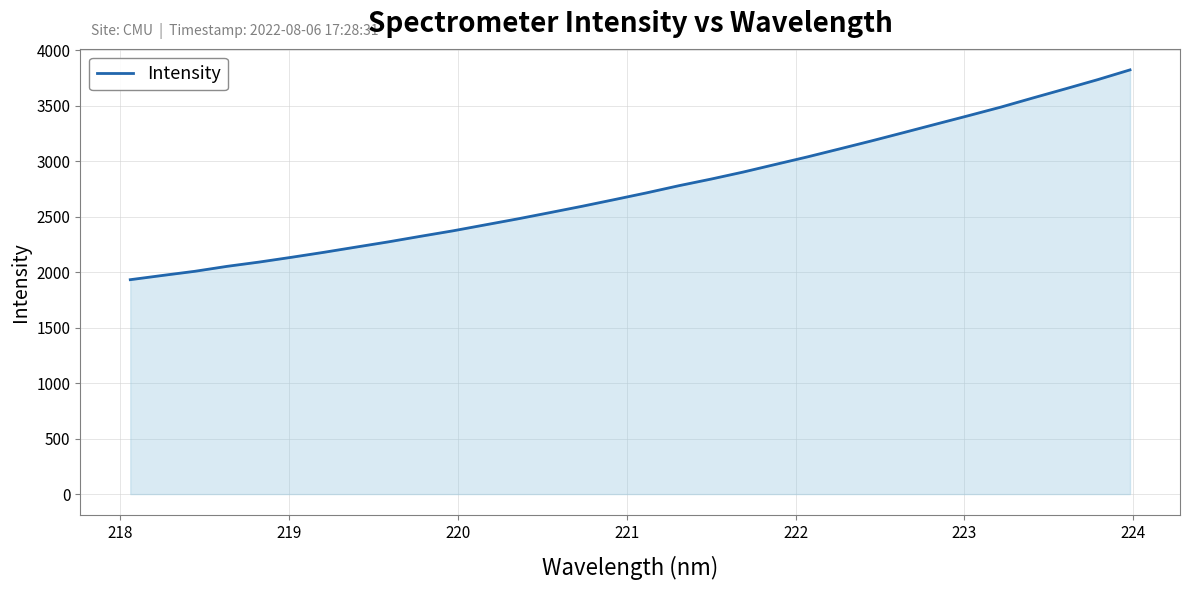

What is the difference between the maximum and minimum values?

1891.4